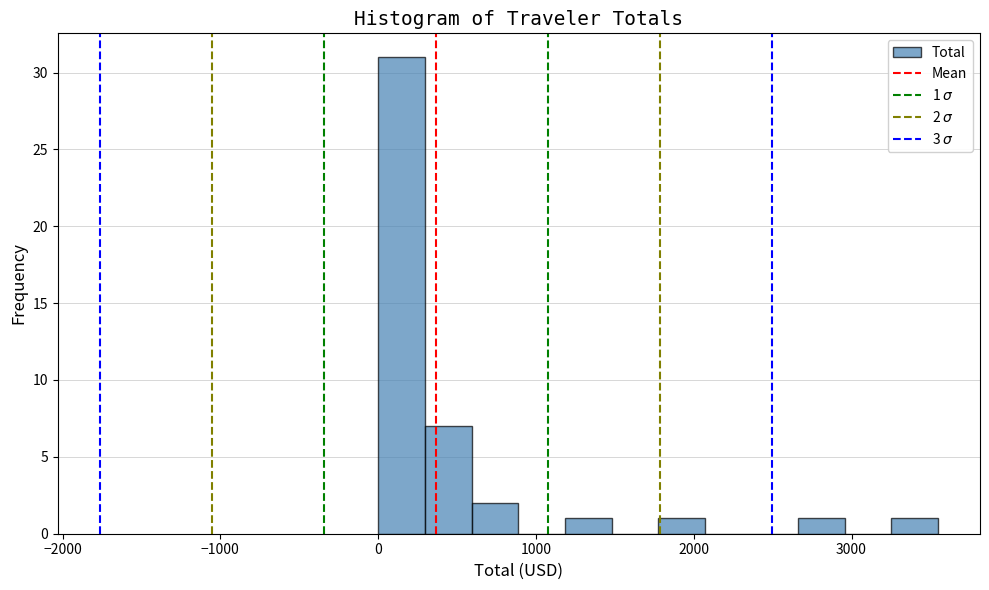

Read against the x-axis, roughly where is the centre of the tallest bar?

100